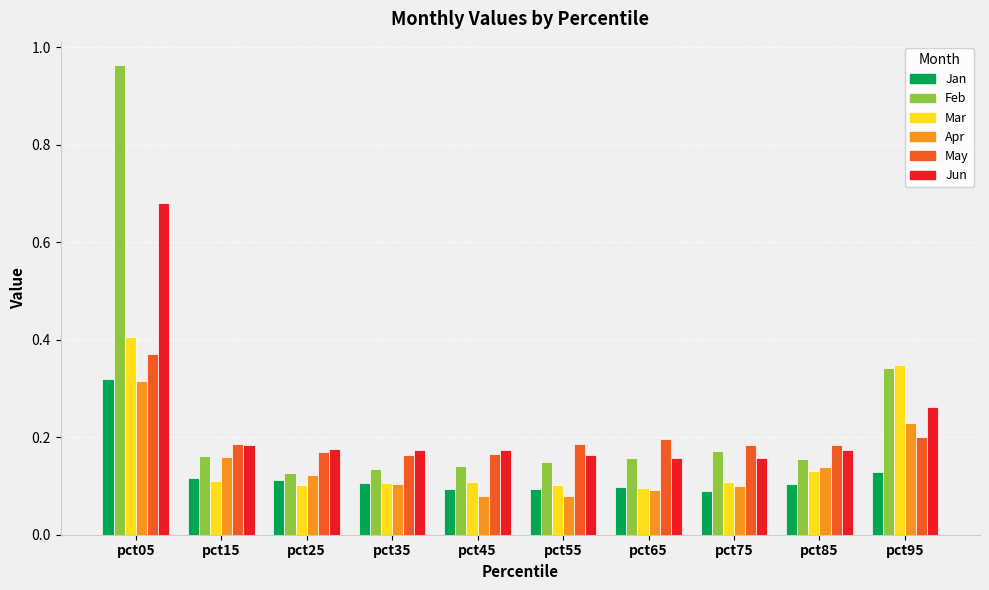

The value of Feb at pct95 is 0.6. True or false?

False